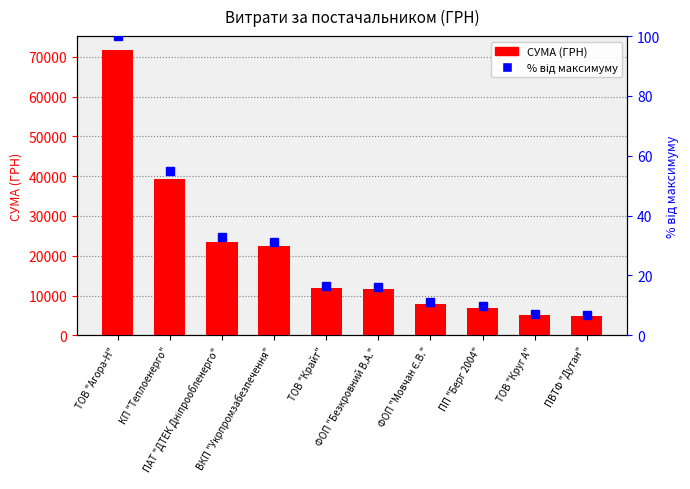

Where is СУМА (ГРН) nearest to the value 38223?

КП "Теплоенерго"